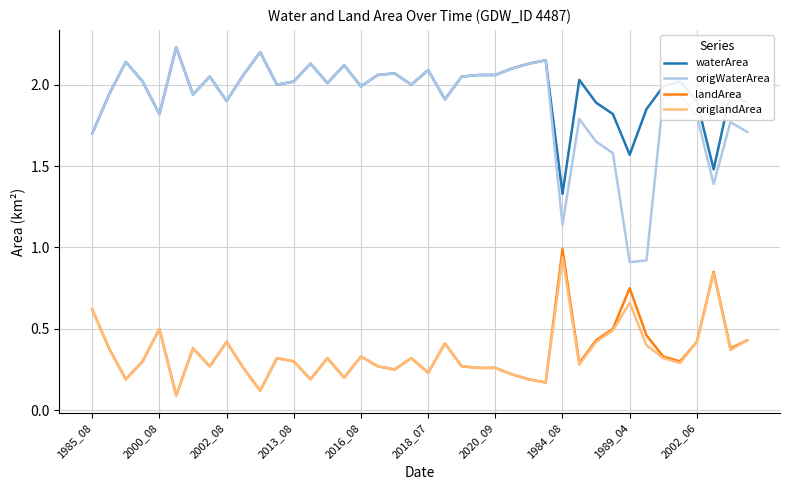

True or false: origlandArea and origWaterArea cross at least once.

False